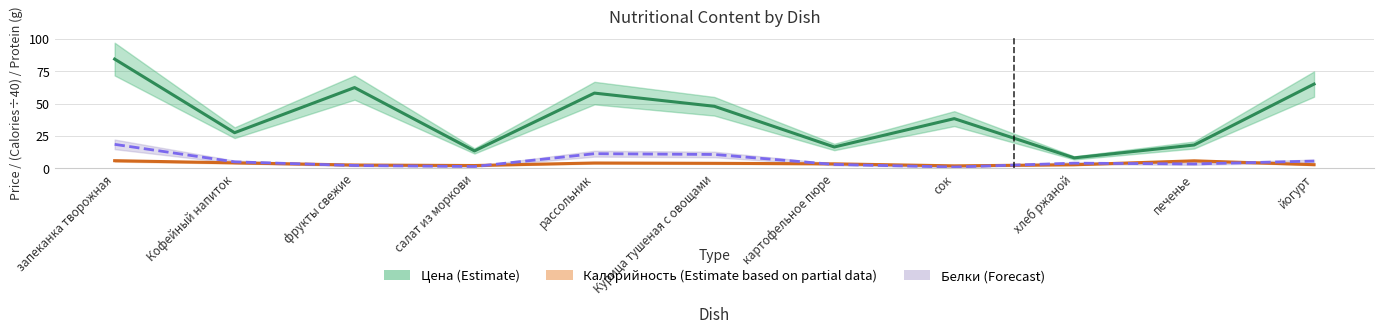

The Калорийность series shows 3.5 at картофельное пюре. True or false?

True